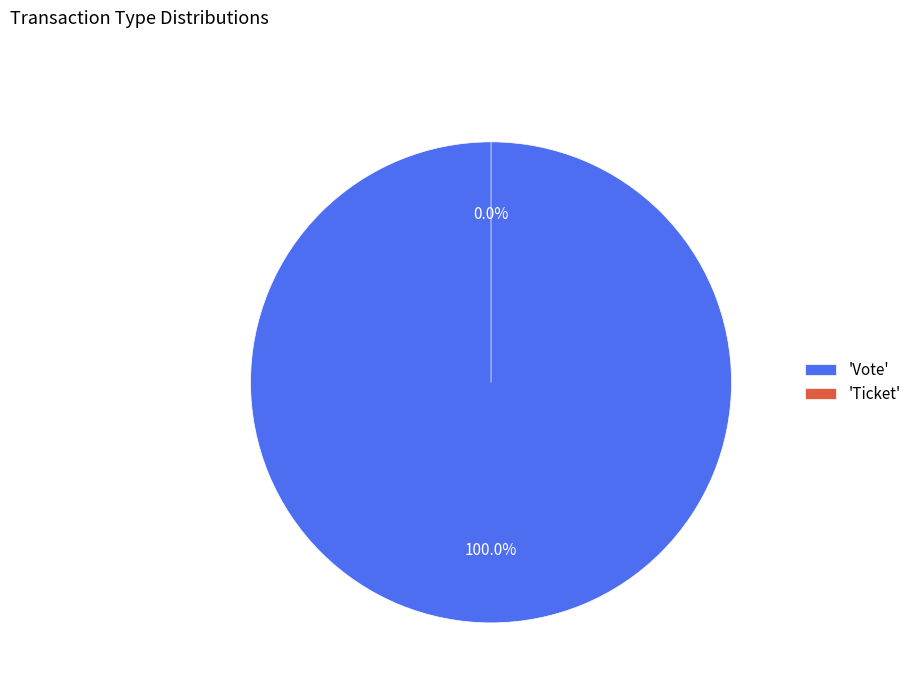

Count the number of slices in the pie.

2